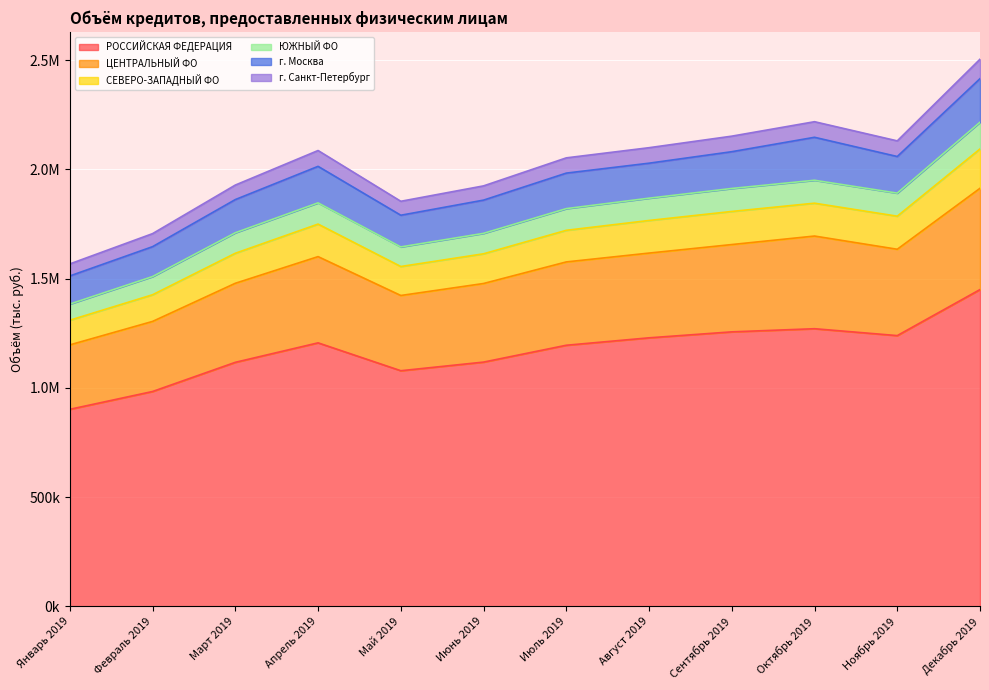

At which category is the sum across all series the highest?

Декабрь 2019